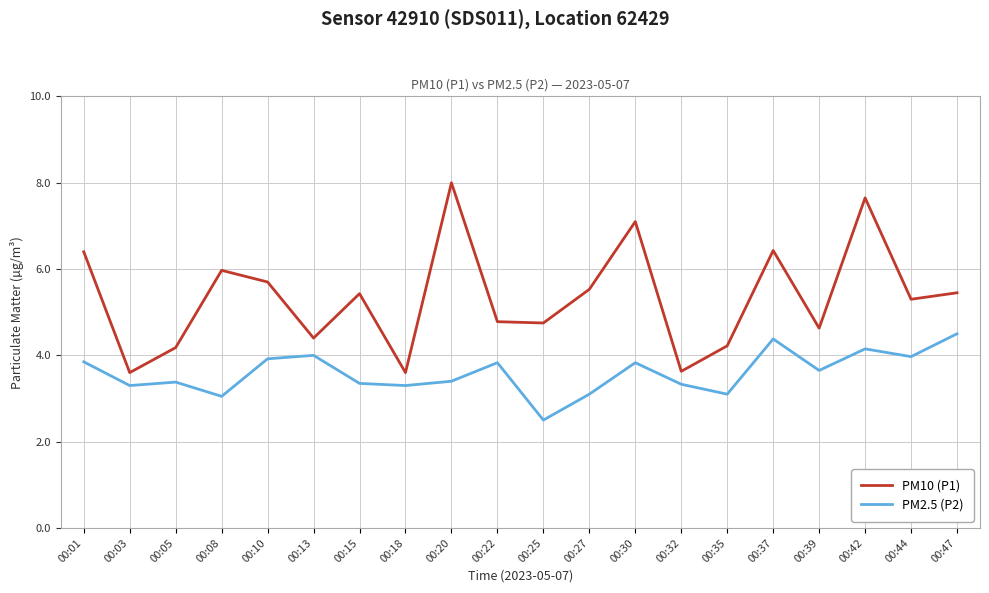

What is the maximum value for PM10 (P1)?

8.0